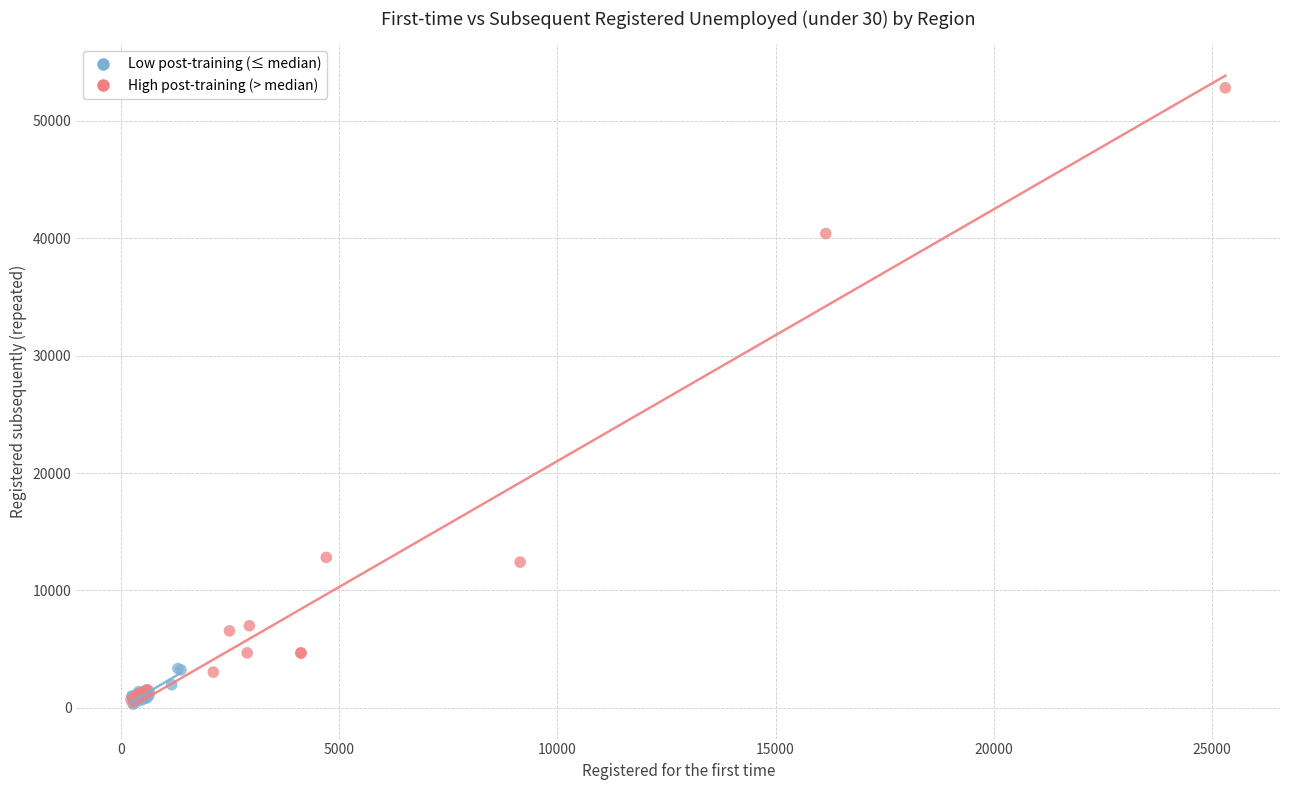

Which series reaches the maximum Y coordinate?

High post-training (> median)